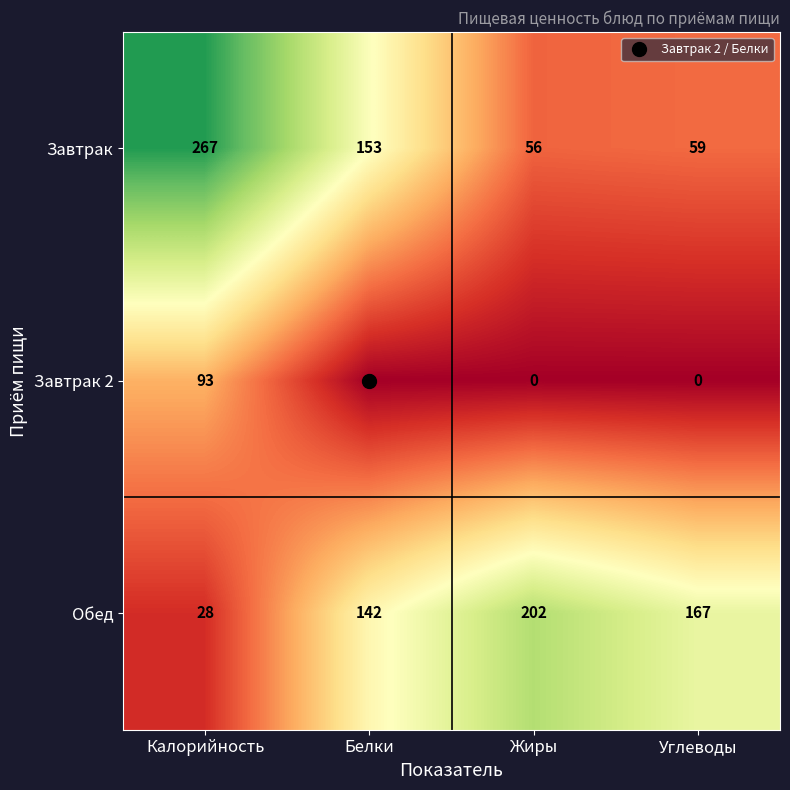

How many distinct data groups are displayed?

3